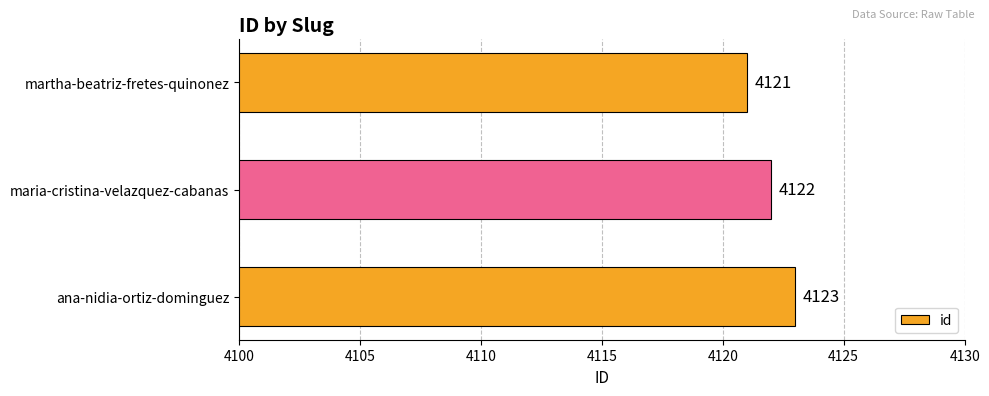

Rank the categories by value from highest to lowest.

ana-nidia-ortiz-dominguez, maria-cristina-velazquez-cabanas, martha-beatriz-fretes-quinonez